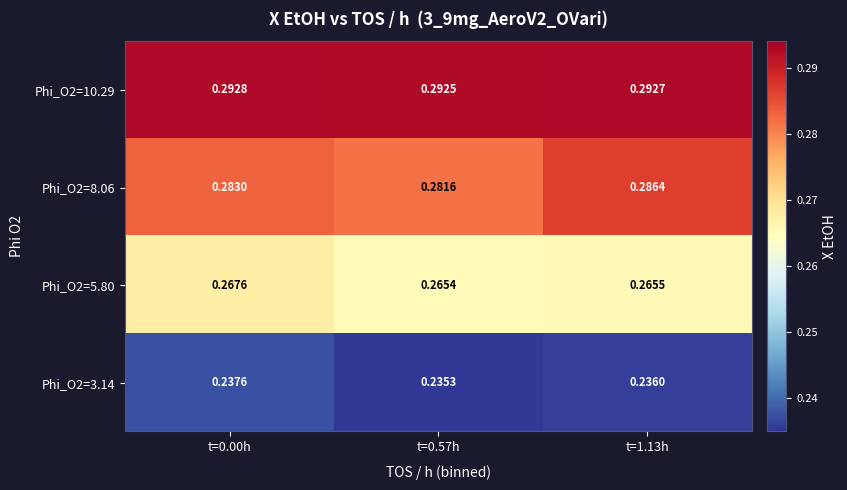

At which category is the sum across all series the highest?

t=0.00h